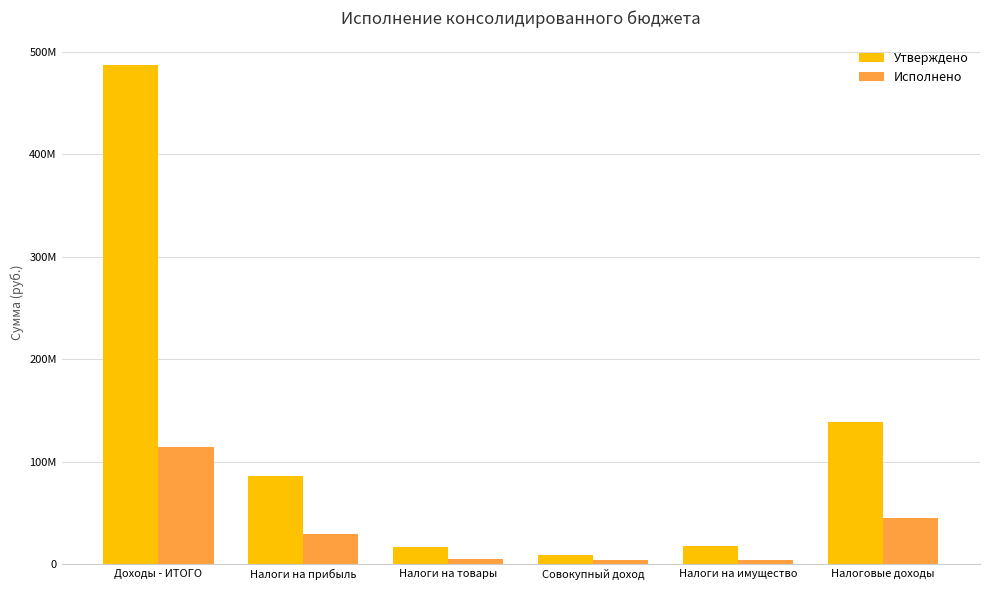

Does the chart contain stacked bars?

No